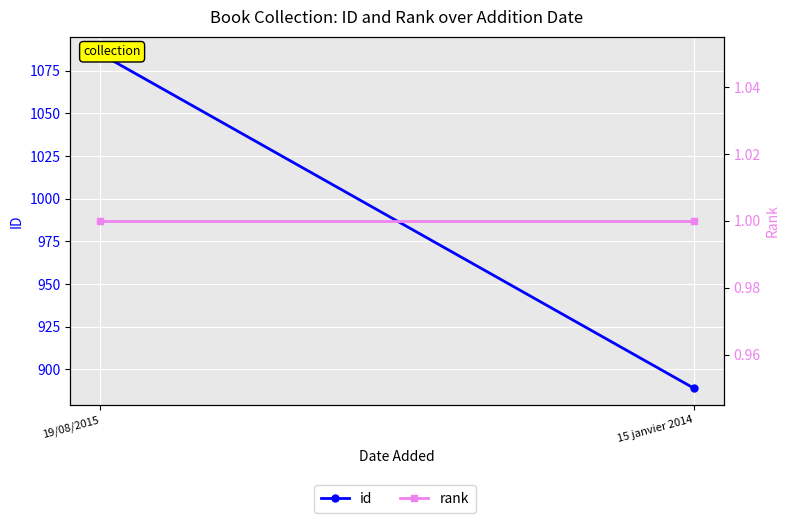

What is the lowest value of the rank series?

1